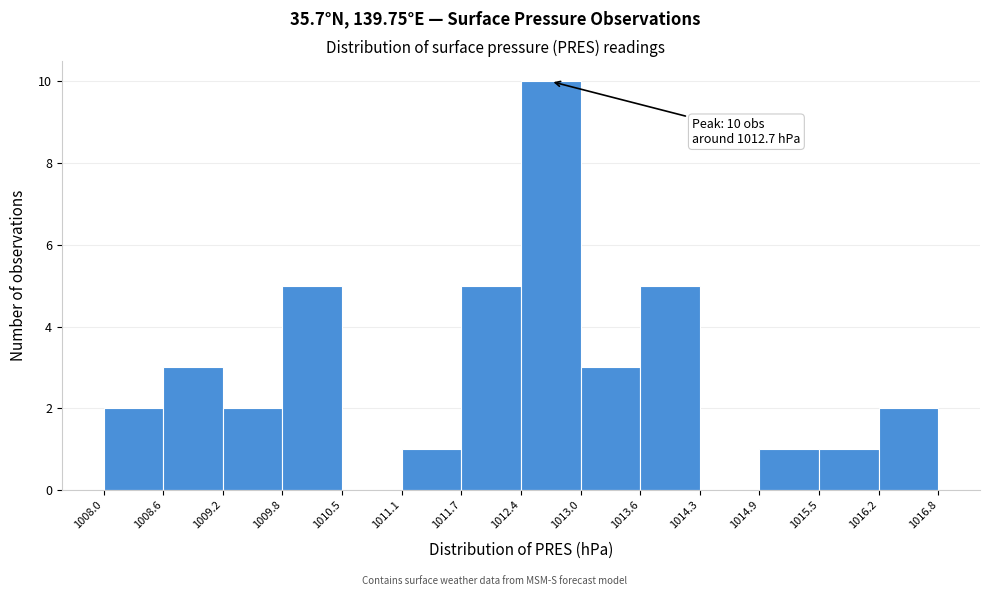

Over which range of the x-axis is the bar tallest?

1012.4 to 1013.0